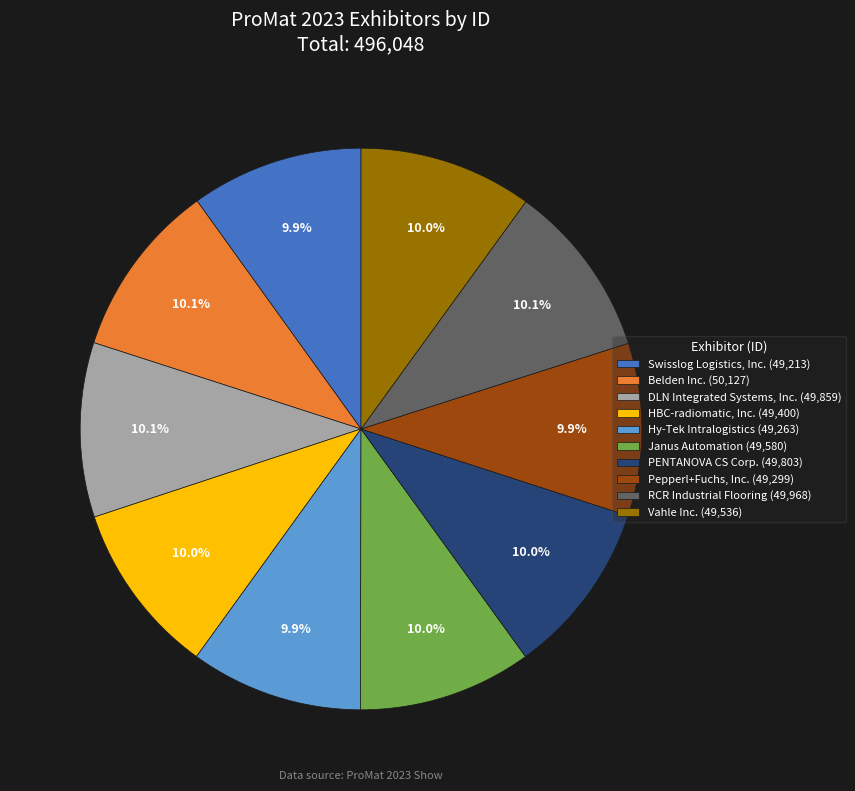

Does any single category account for the majority?

No